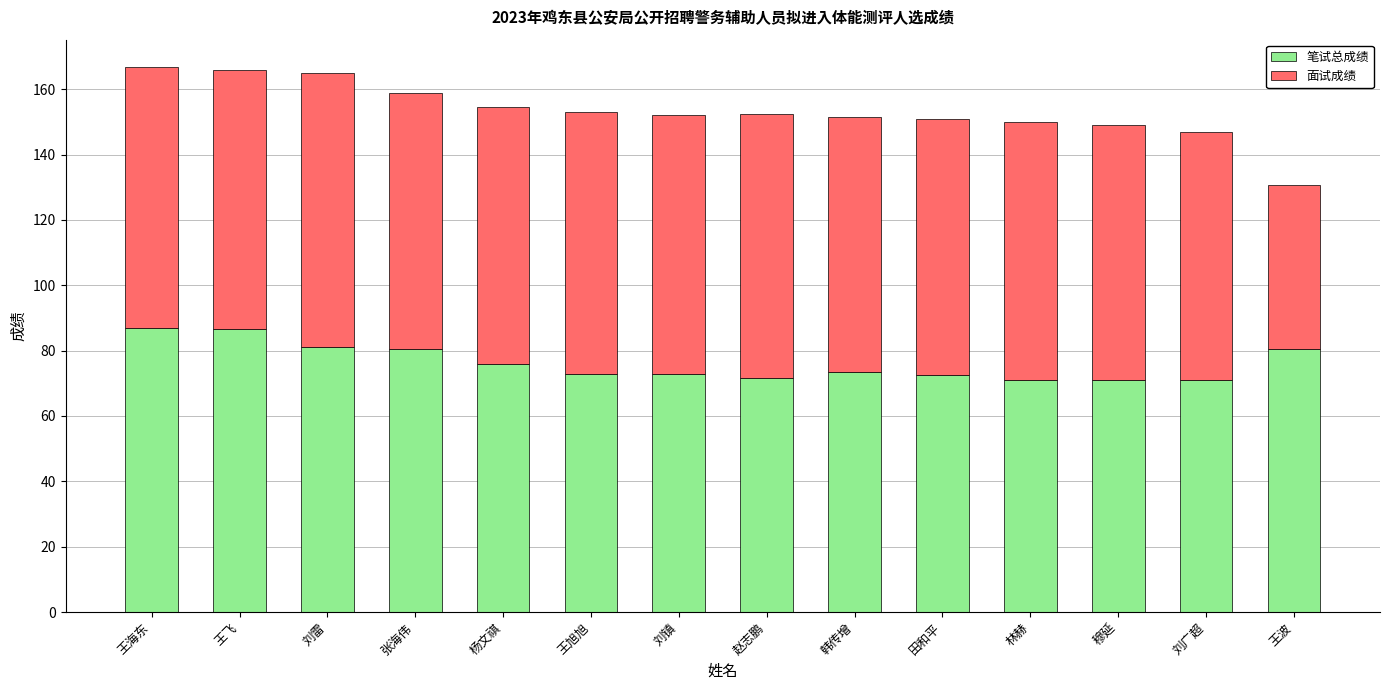

True or false: 笔试总成绩 has a value of 140.7 at 王飞.

False